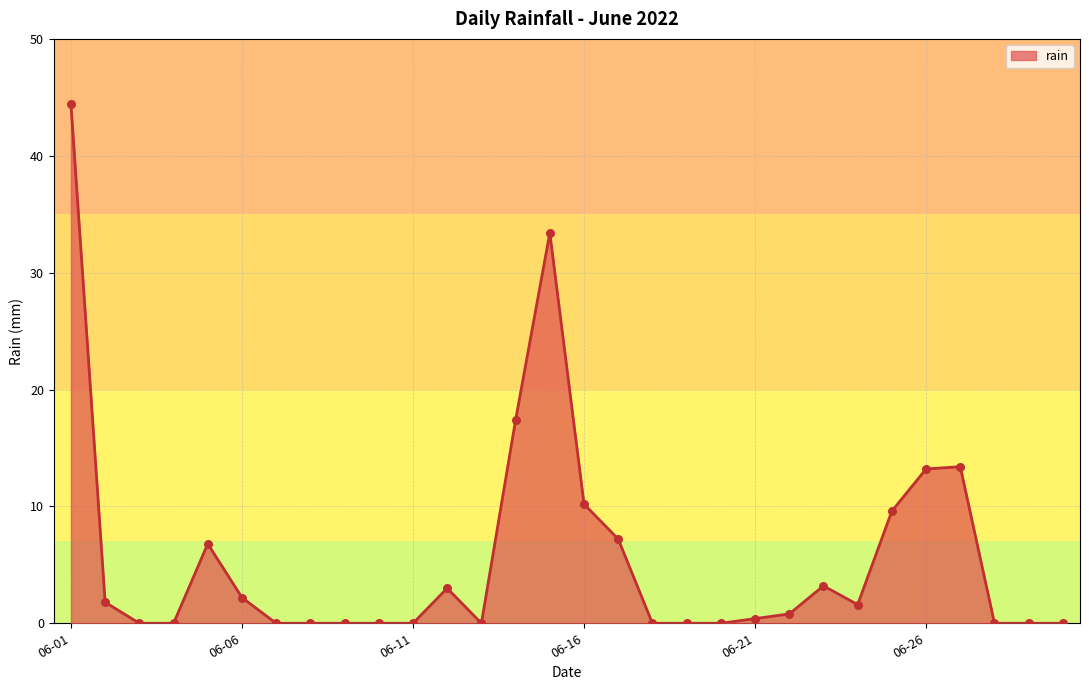

What is the greatest value displayed?

44.4